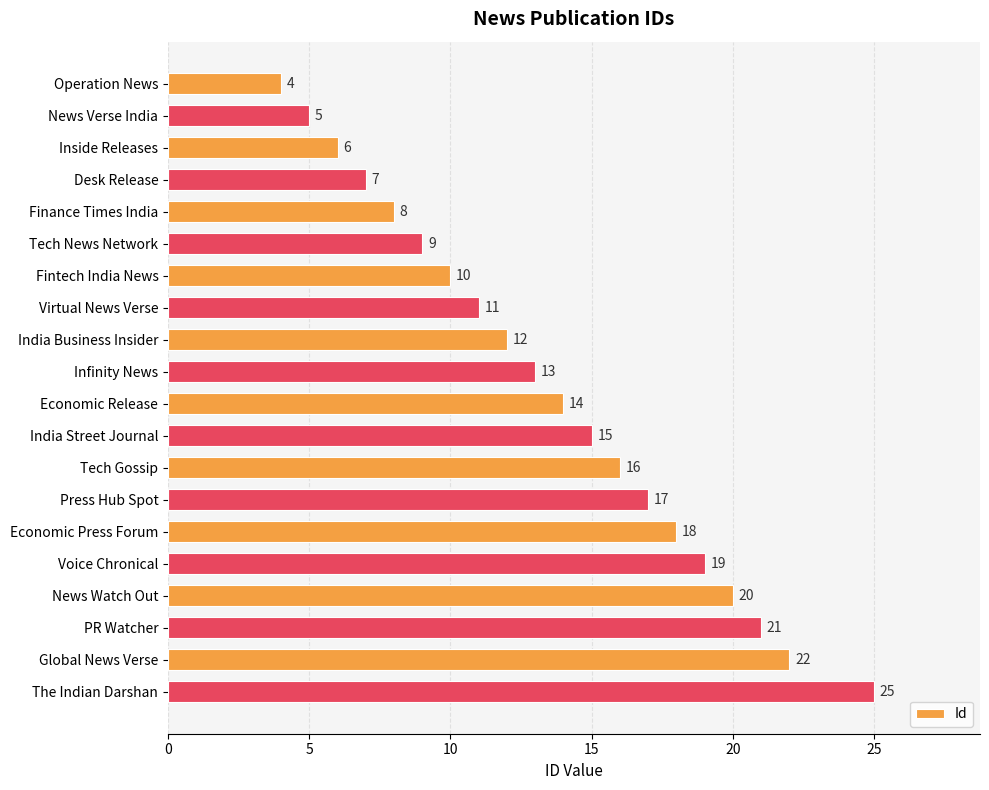

What is the change in value from Virtual News Verse to The Indian Darshan?

+14